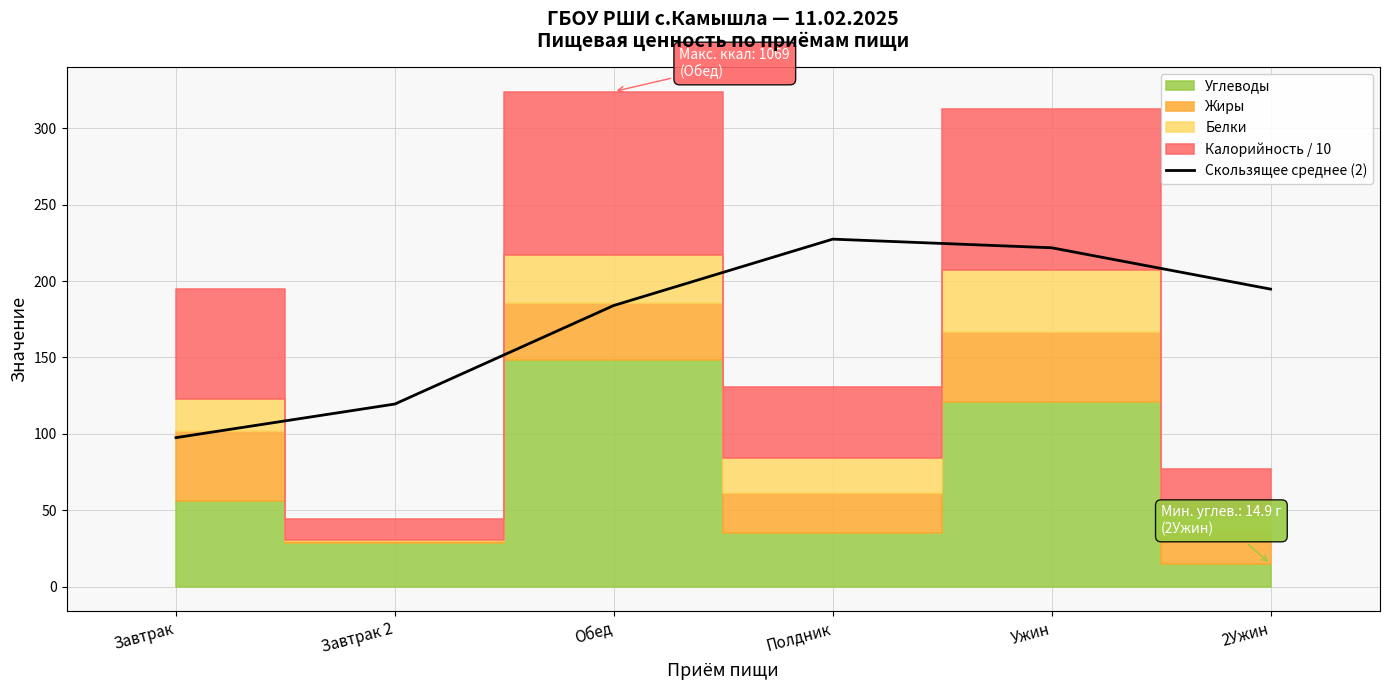

Where does the data first go above 194?

Полдник